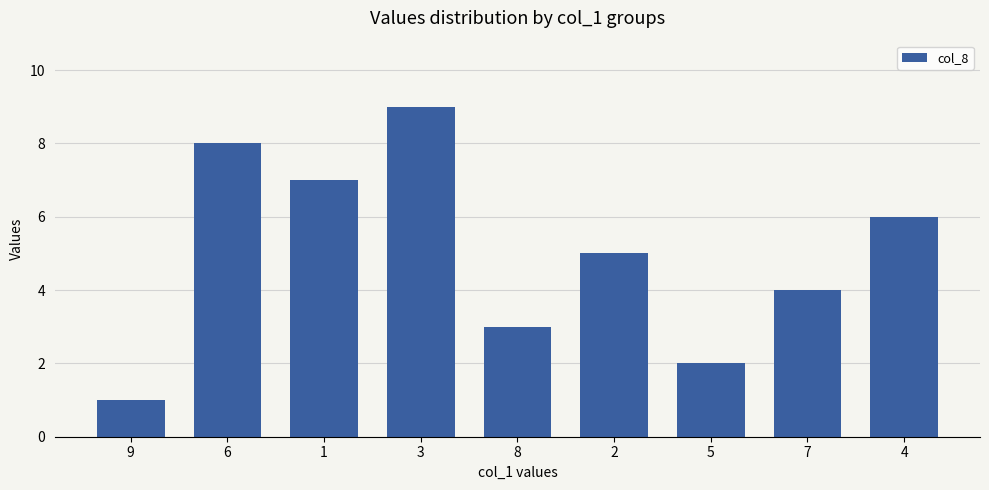

Where does the data first go above 5?

6